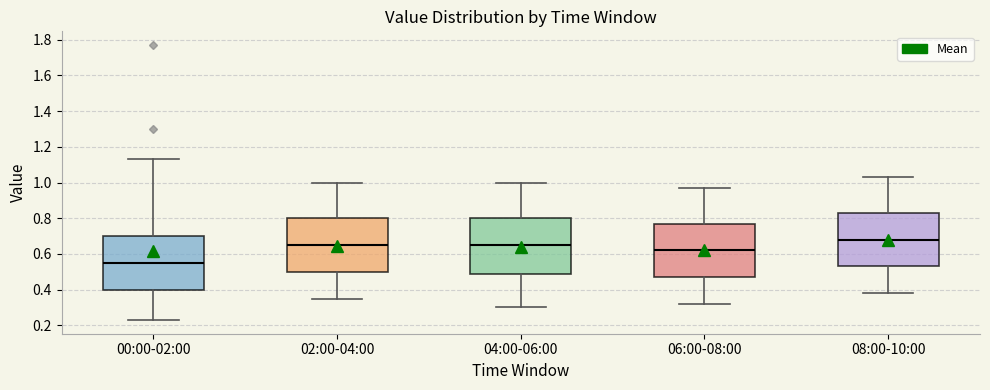

Which box has the lowest median line?

00:00-02:00